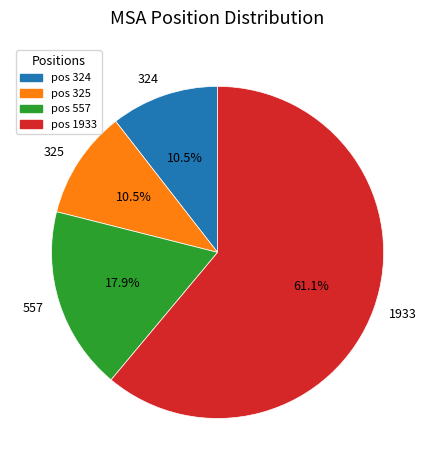

How many segments does this pie chart have?

4